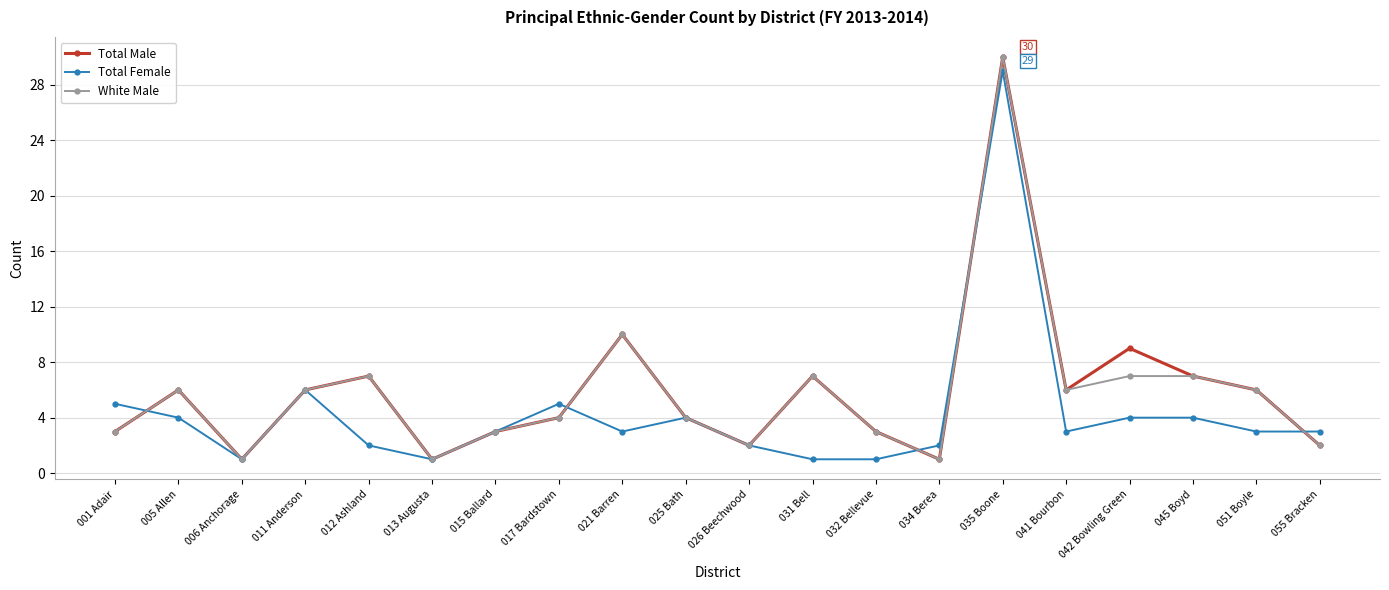

Where is the first local maximum for White Male?

005 Allen